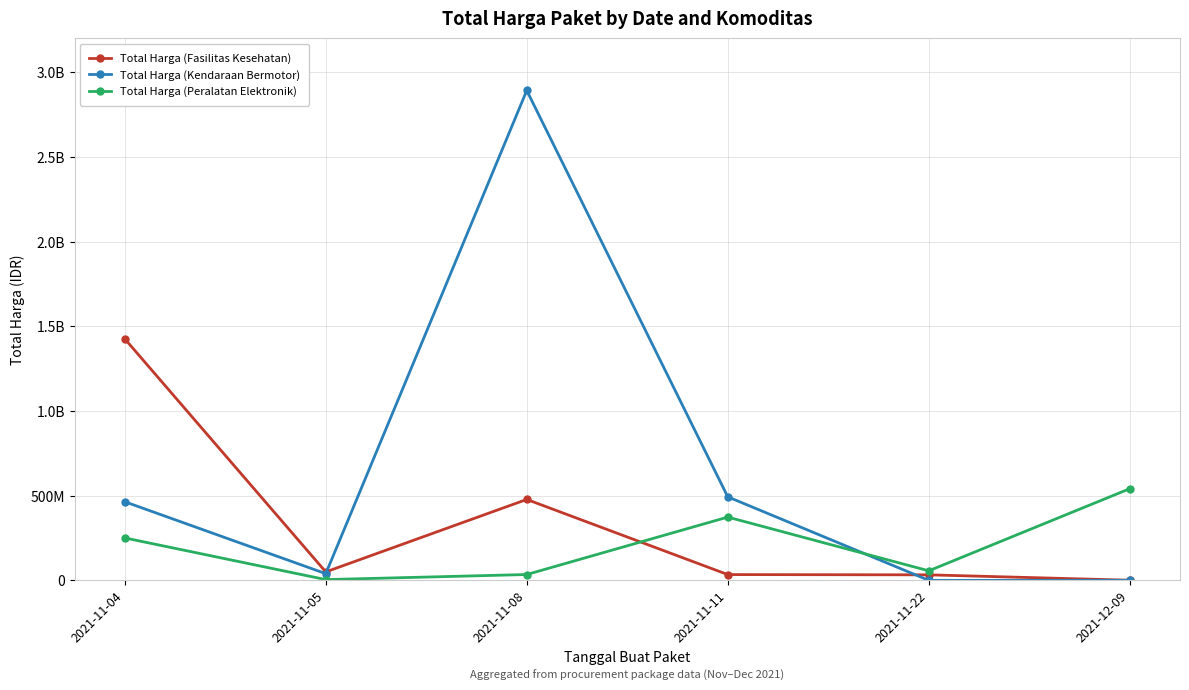

True or false: Total Harga (Fasilitas Kesehatan) and Total Harga (Peralatan Elektronik) cross at least once.

True